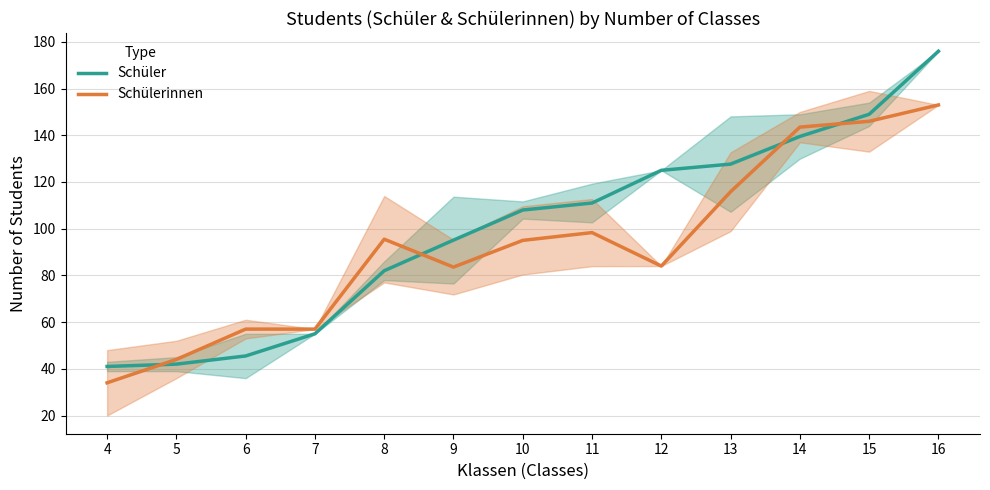

The value of Schüler at 7 is 55.0. True or false?

True